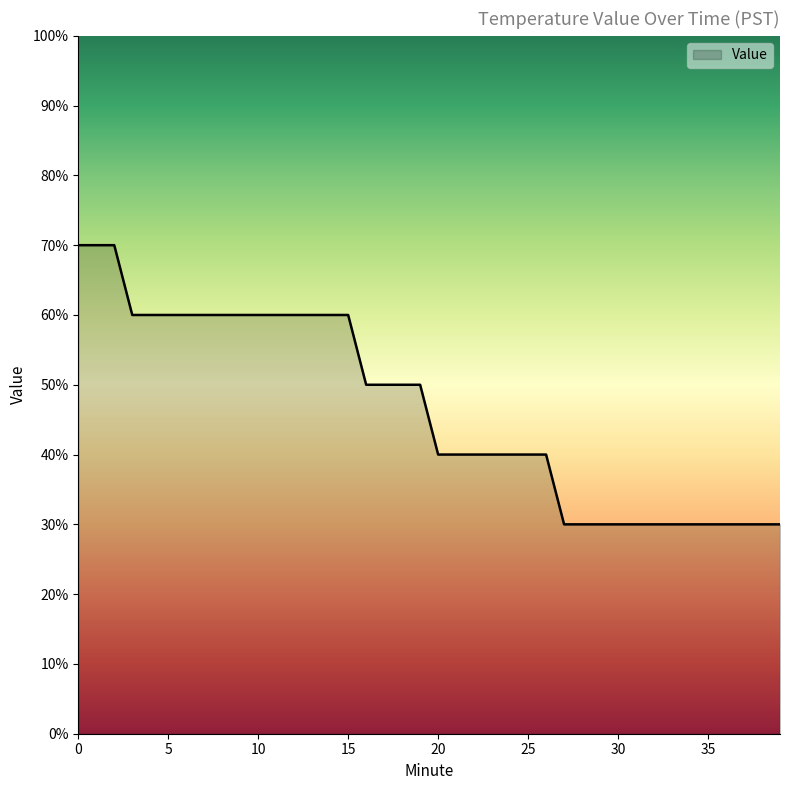

True or false: there are more than 2 points higher than both neighbors.

False